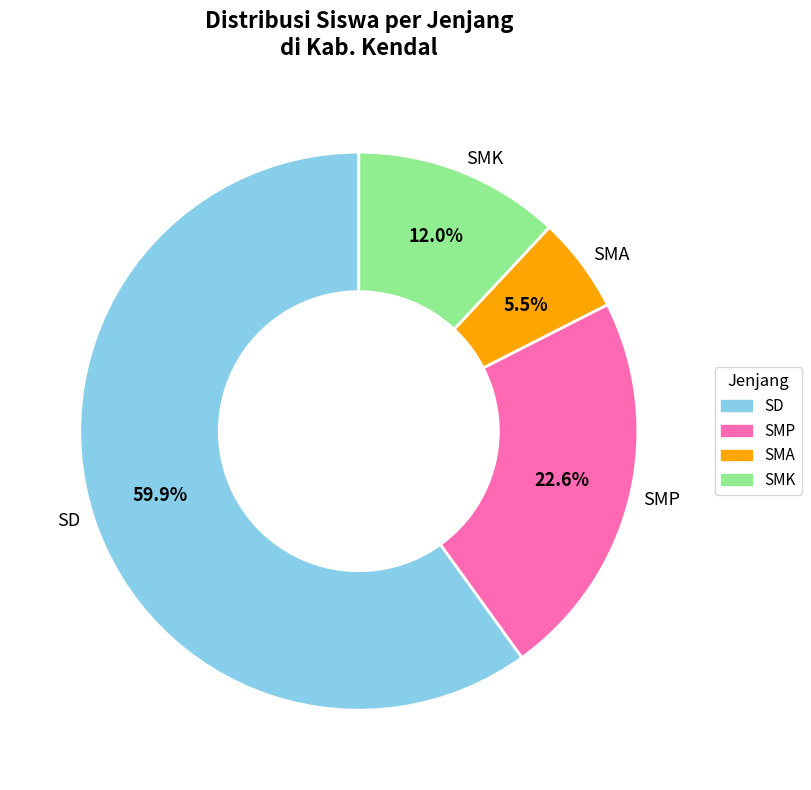

To the nearest percent, what is the average slice percentage?

25%